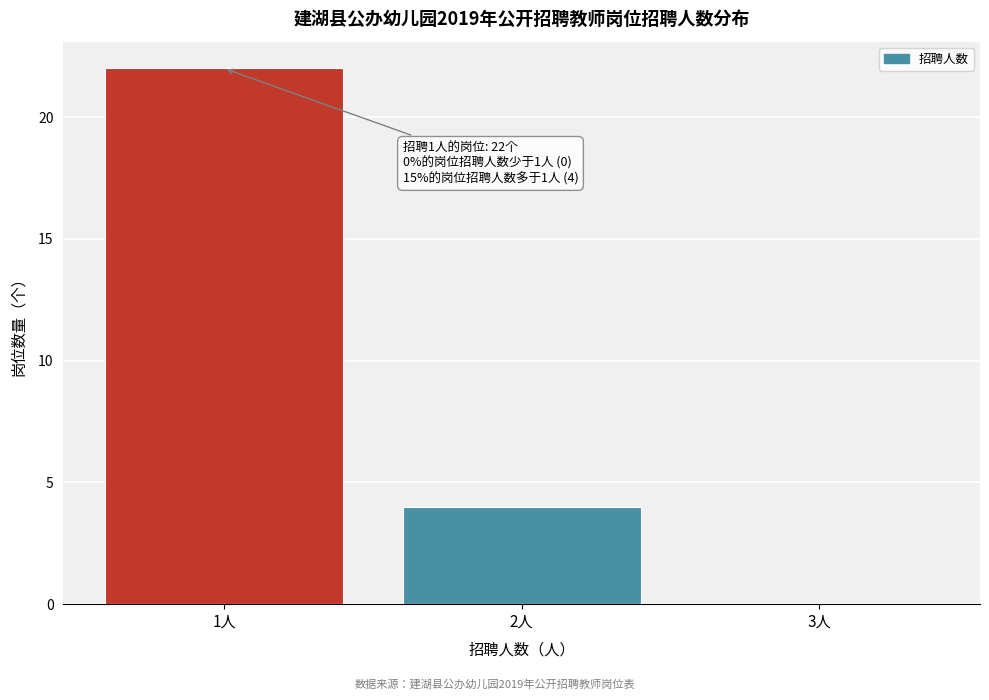

Which range on the x-axis has the tallest bar?

0.5 to 1.5